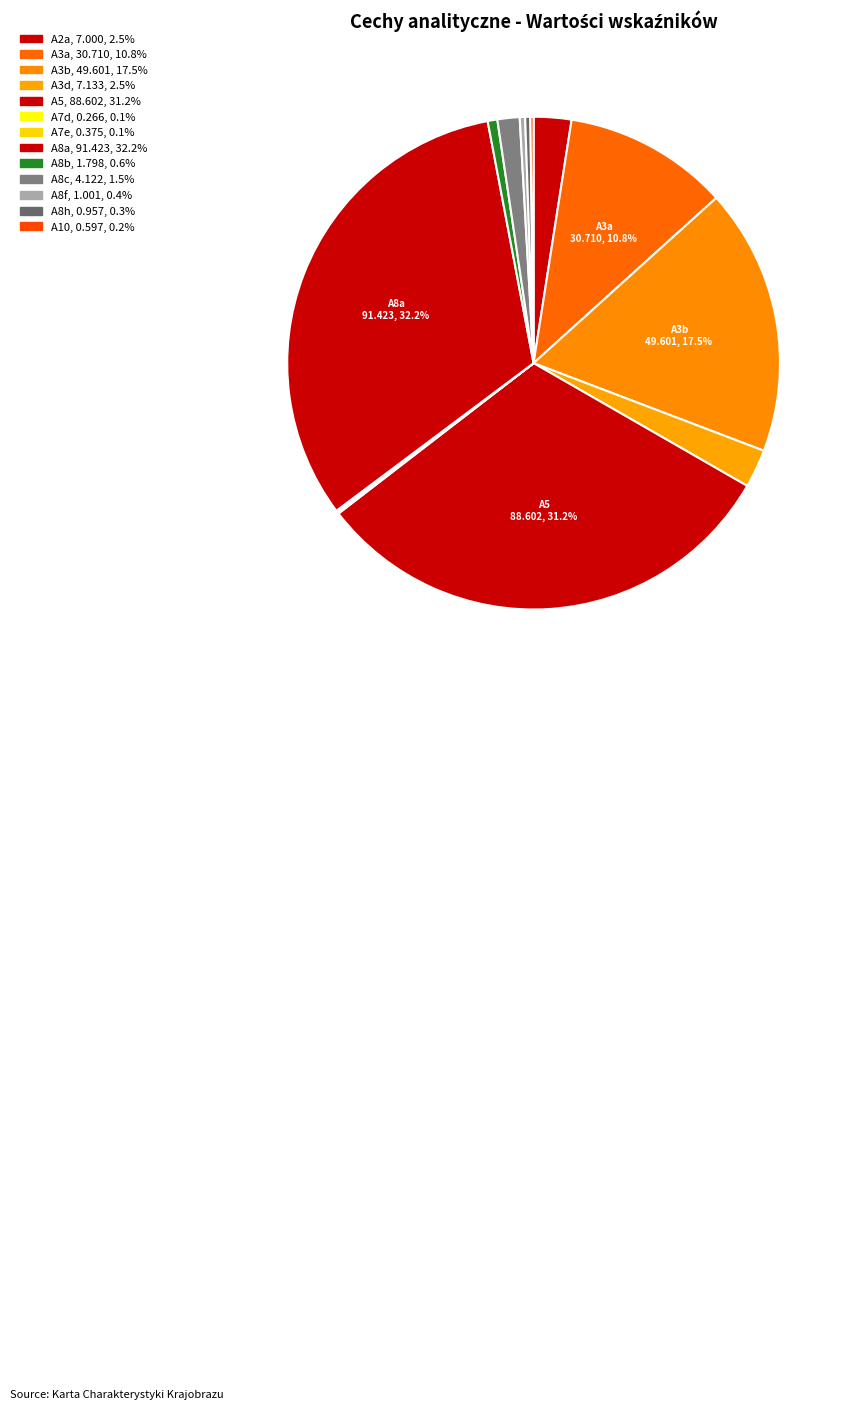

The A5 slice represents 31% of the pie. True or false?

True